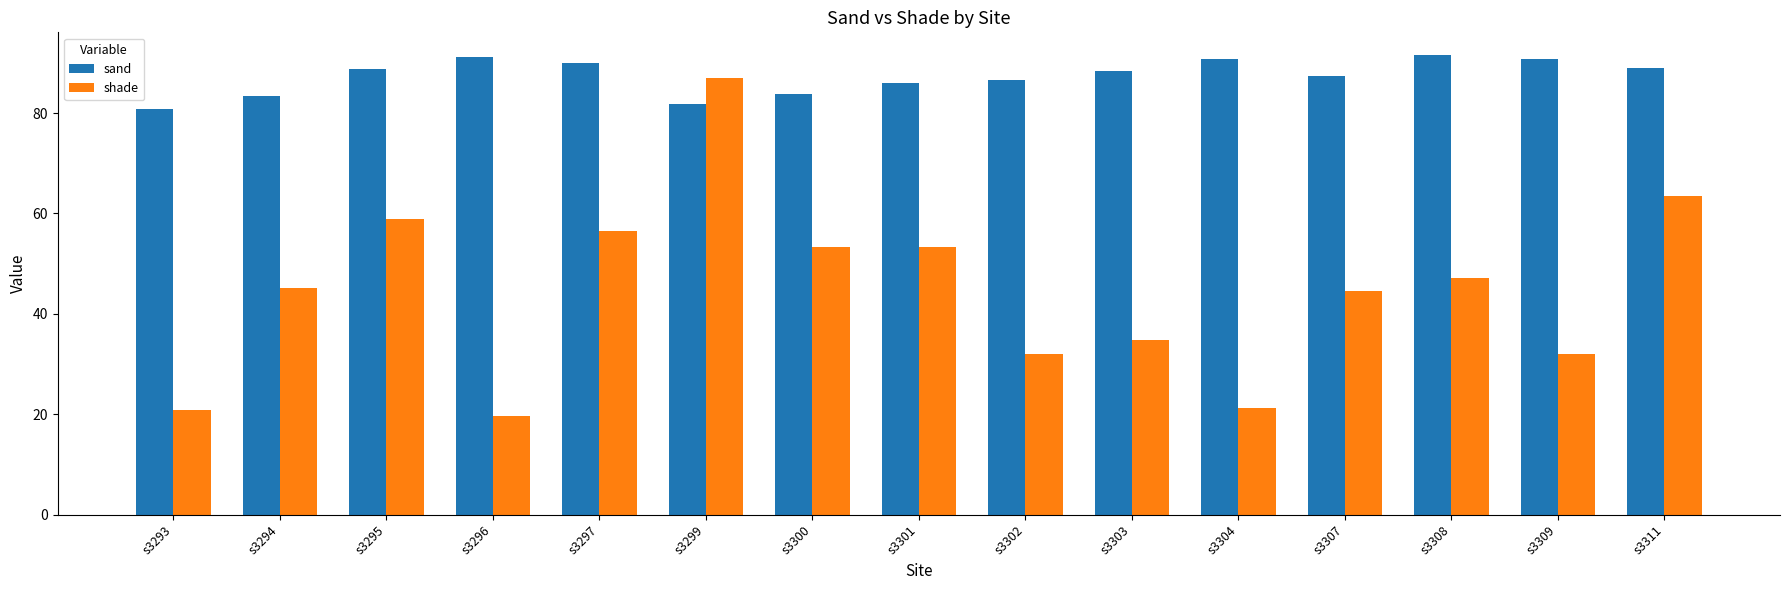

At how many categories does at least one series exceed 46?

15